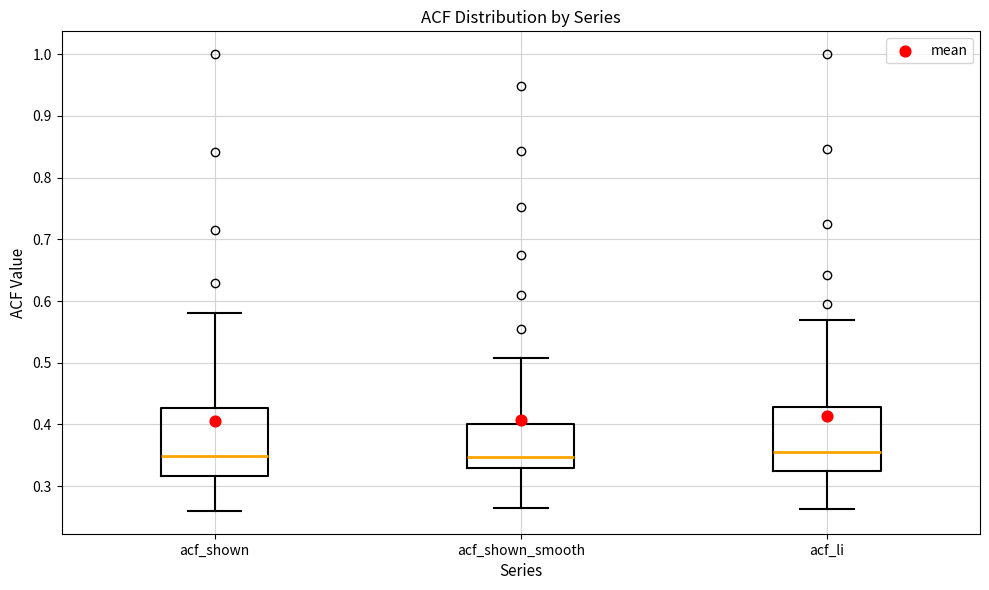

Reading left to right, read every box against the y-axis: the position of its median line, the range the box covers, and the ends of its whiskers. The values are not printed on the chart, so give them approximately, as read against the axis.

acf_shown: median 0.35, box 0.32 to 0.43, whiskers 0.26 to 0.58
acf_shown_smooth: median 0.35, box 0.33 to 0.40, whiskers 0.26 to 0.51
acf_li: median 0.36, box 0.33 to 0.43, whiskers 0.26 to 0.57